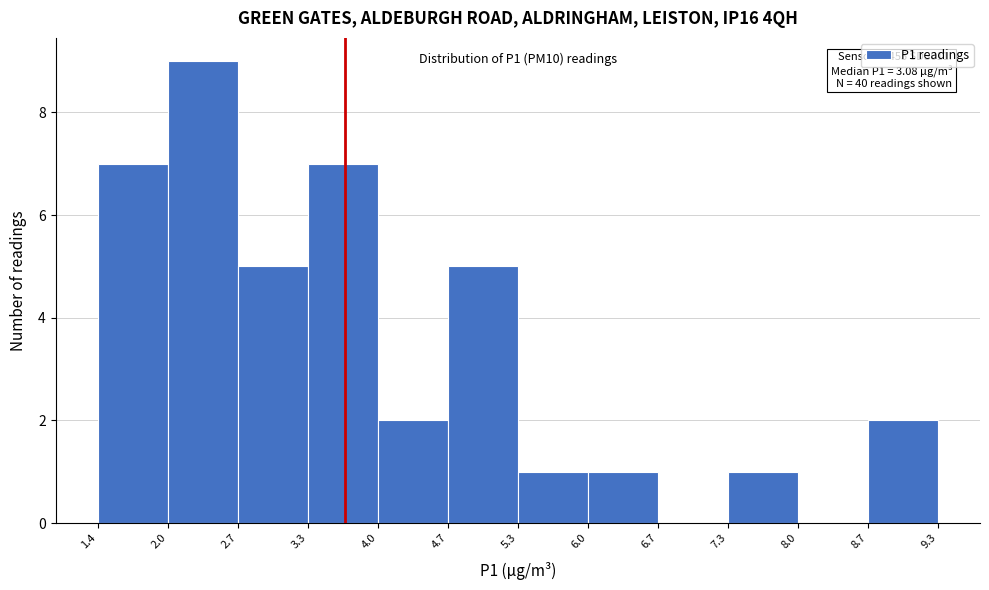

Which range on the x-axis has the tallest bar?

2.0 to 2.7